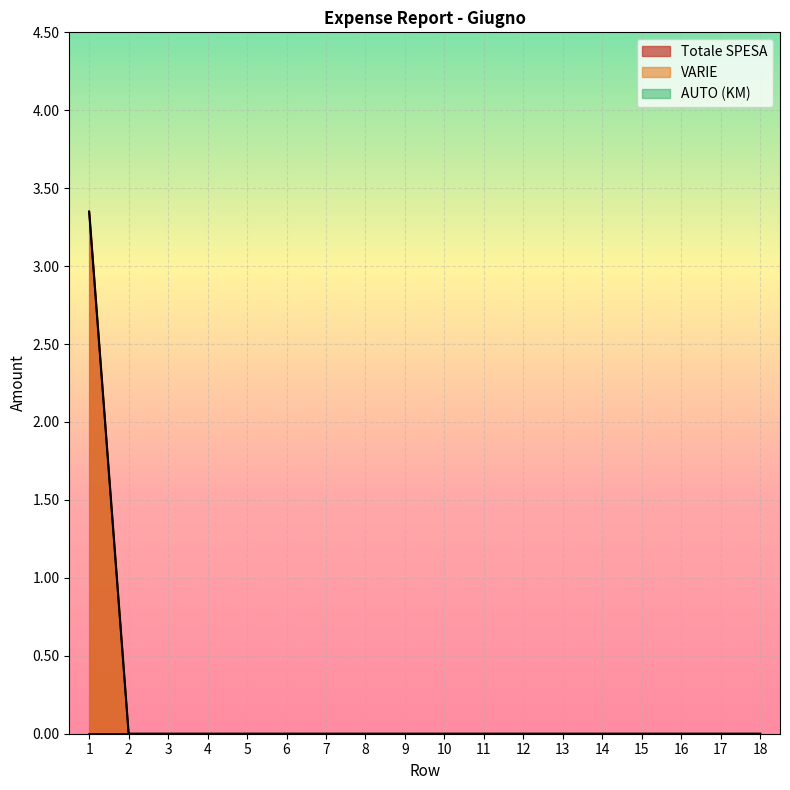

The VARIE series shows -1.7 at 11. True or false?

False